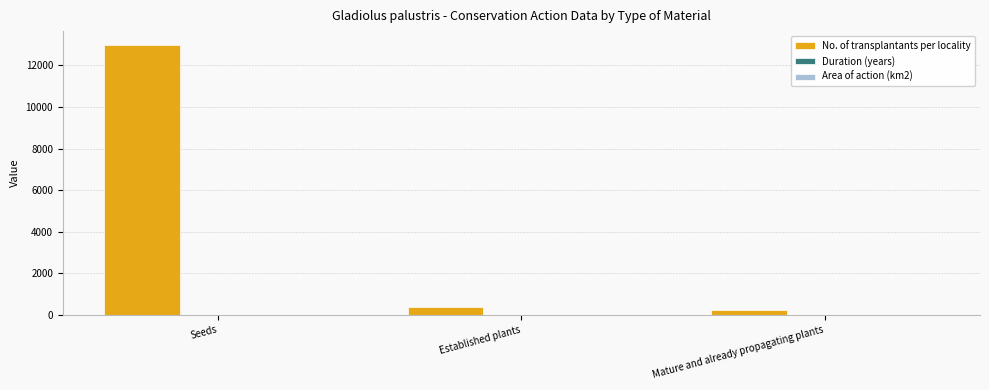

True or false: No. of transplantants per locality has a value of 360.0 at Established plants.

True